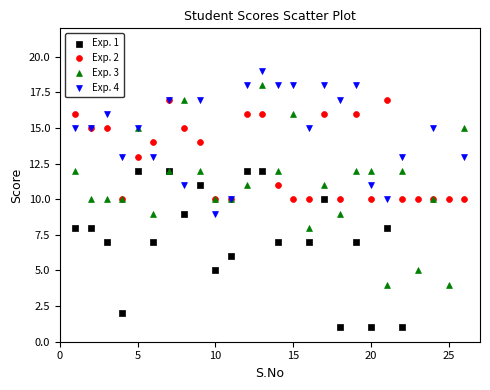

Which series contains the lowest Y value?

Exp. 1